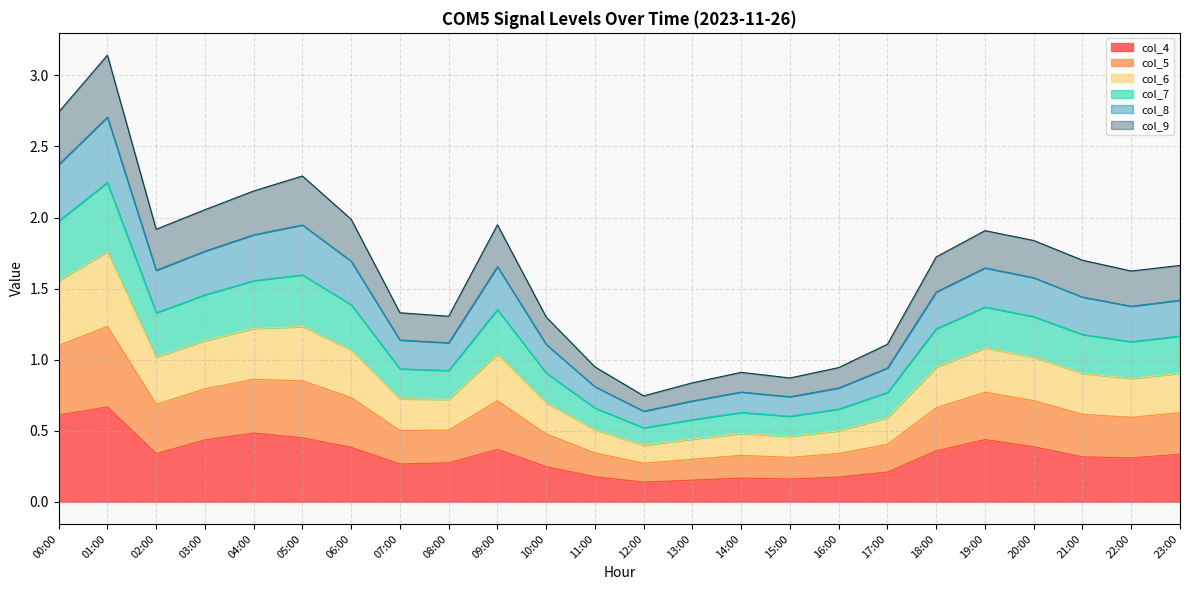

What are all the series names shown in the legend?

col_4, col_5, col_6, col_7, col_8, col_9